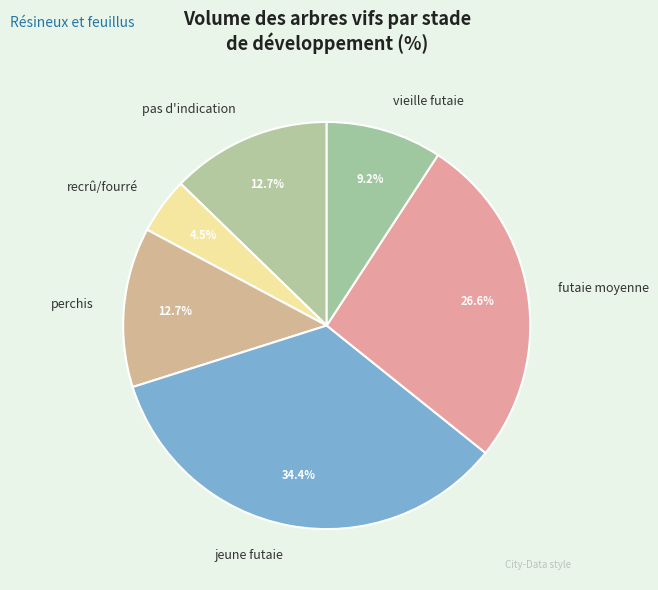

To the nearest percent, what is the combined percentage of jeune futaie and recrû/fourré?

39%